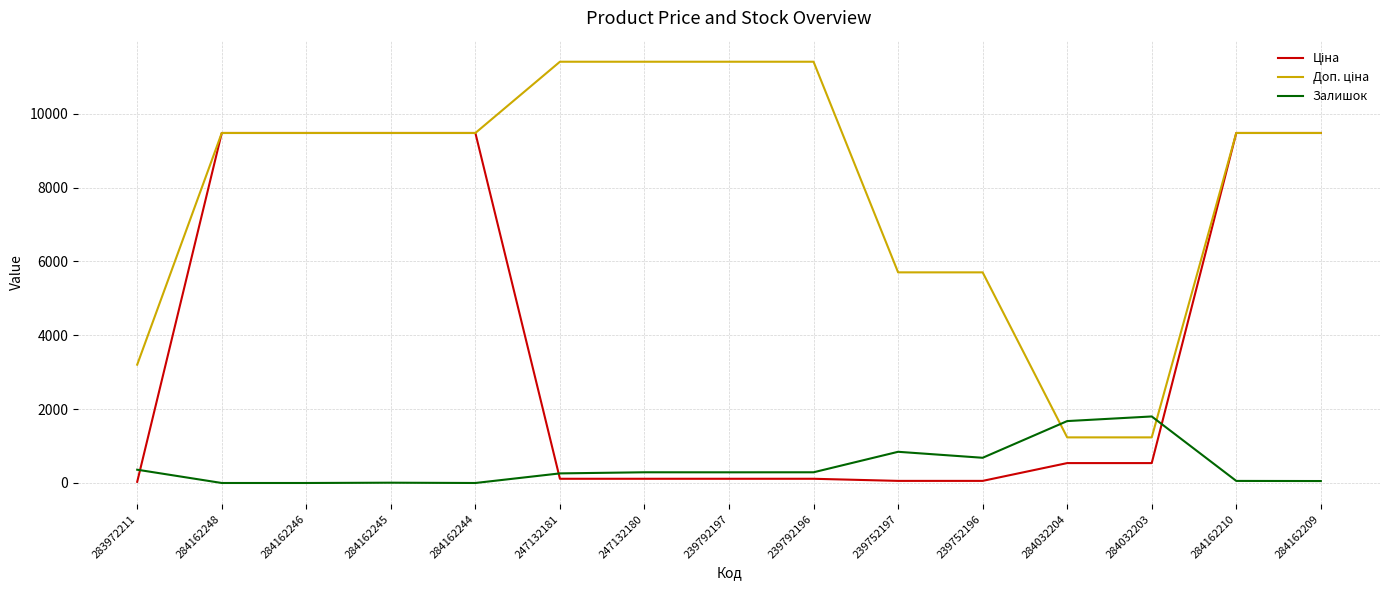

What is the spread (max minus min) of values at 284162248?

9480.1